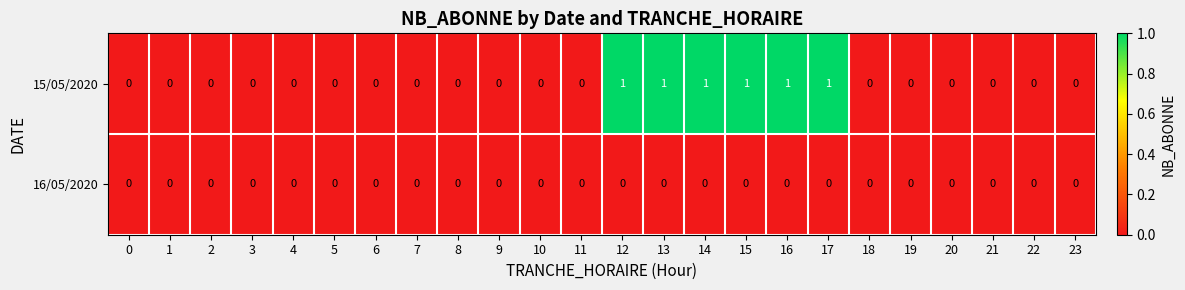

Which series has the largest range (max minus min)?

15/05/2020